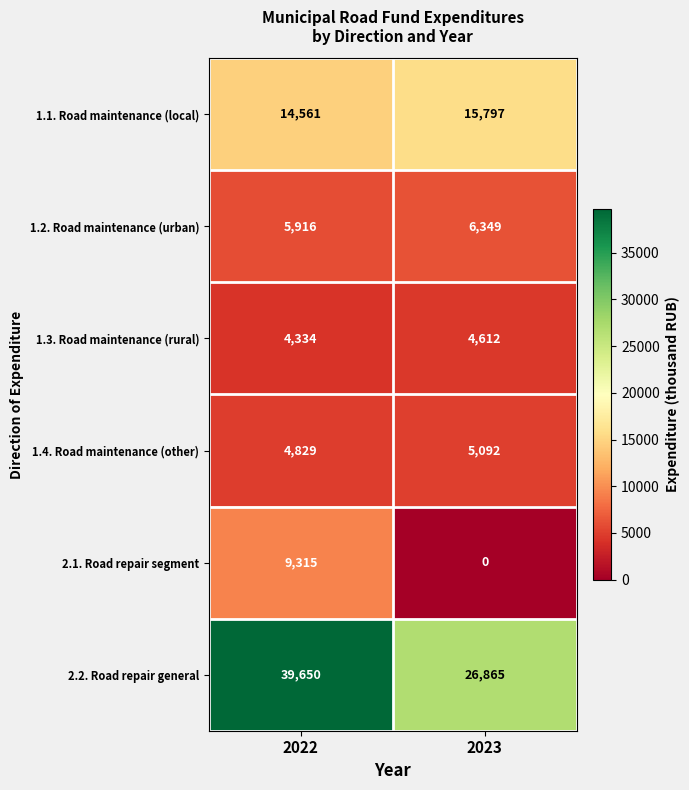

Reading left to right, extract all data points from this chart.

1.1. Road maintenance (local): 14561	15797
1.2. Road maintenance (urban): 5916	6349
1.3. Road maintenance (rural): 4334	4612
1.4. Road maintenance (other): 4829	5092
2.1. Road repair segment: 9315	0
2.2. Road repair general: 39650	26865